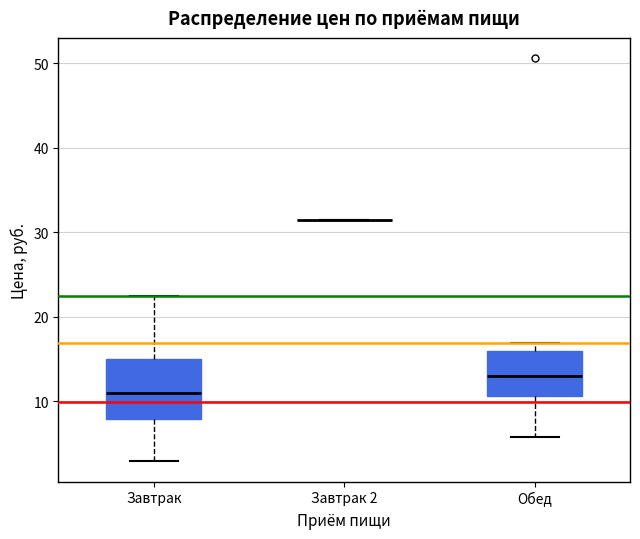

Which box is the tallest, from its lower edge to its upper edge?

Завтрак